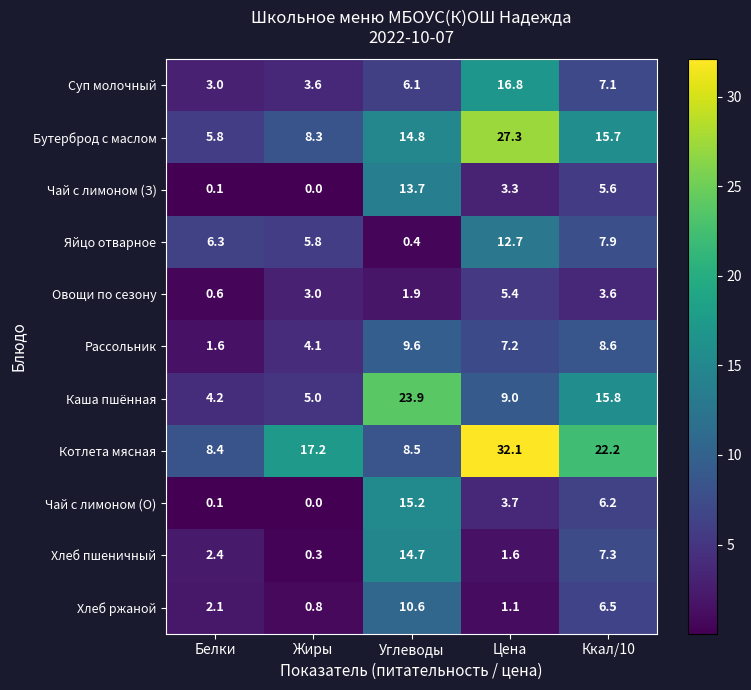

At which category is the sum across all series the highest?

Цена